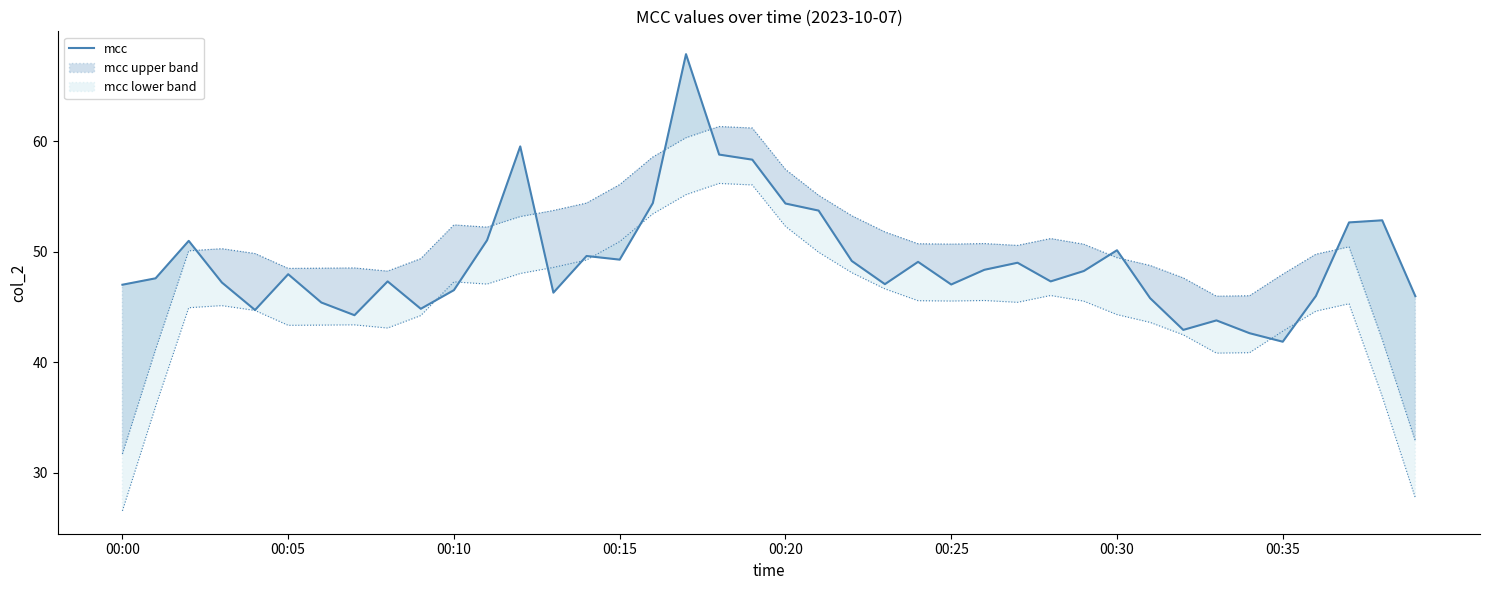

What is the label of the 15th point from the right?

00:25